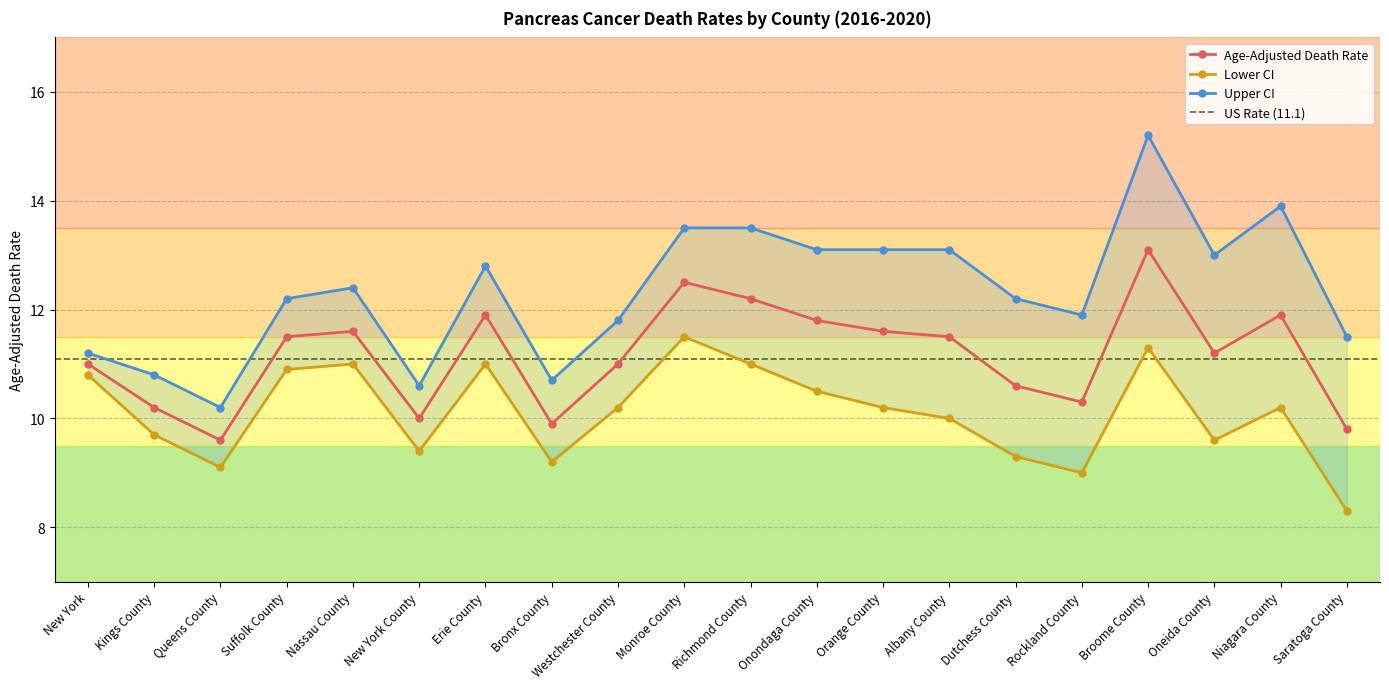

Is it true that Upper CI equals 13.8 at New York County?

False